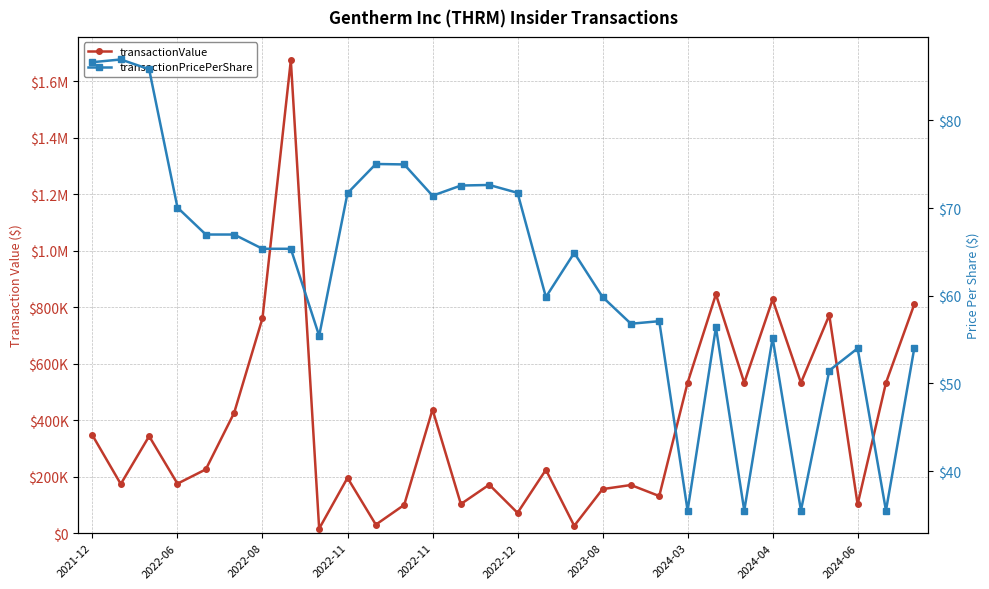

How many values in the transactionPricePerShare series exceed 65?

15